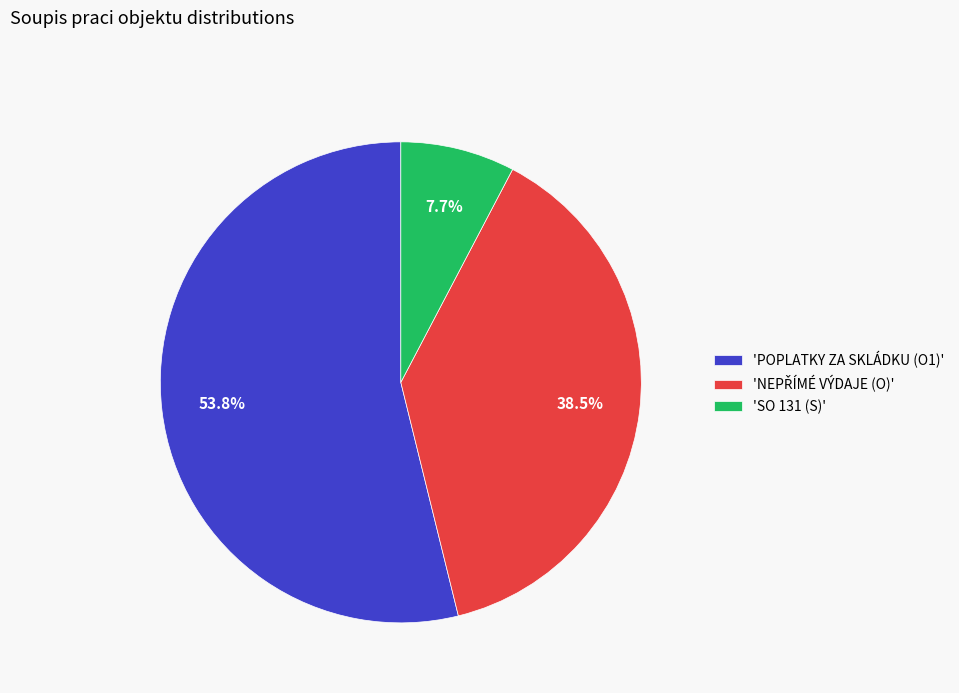

How much of the chart is everything except 'SO 131 (S)'?

92.3%